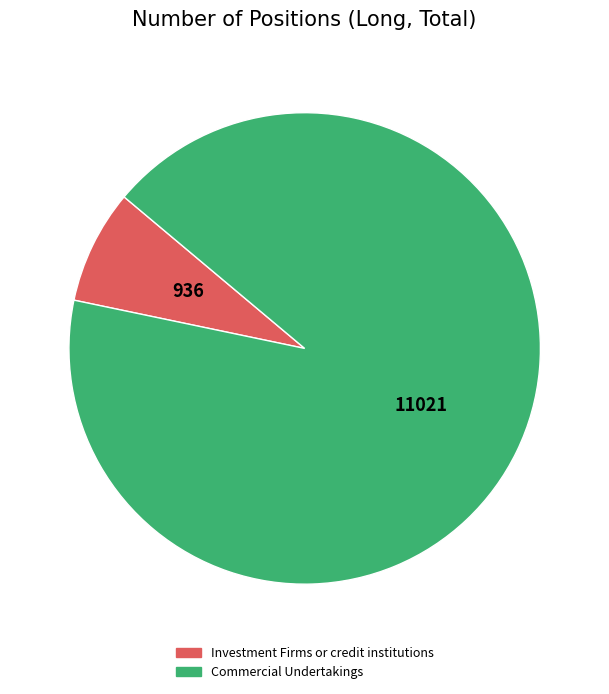

What is the smallest slice in the pie chart?

Investment Firms or credit institutions